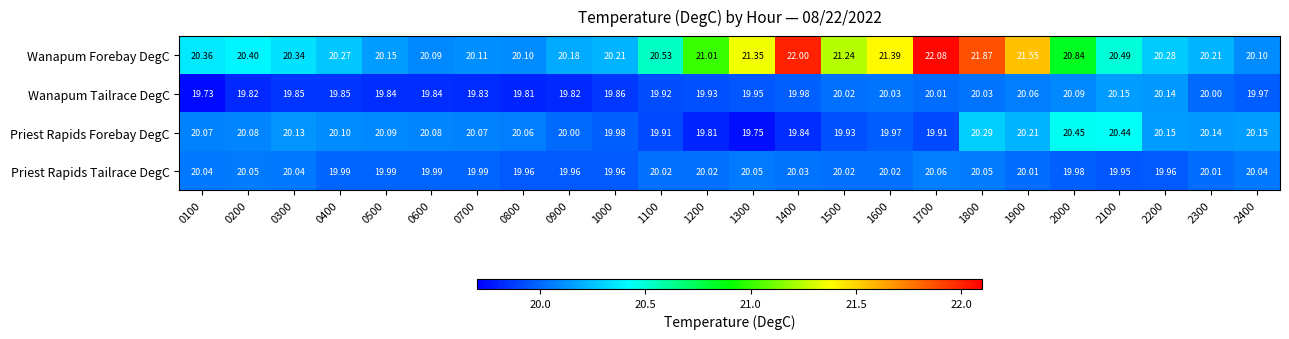

Count the number of data series in this chart.

4